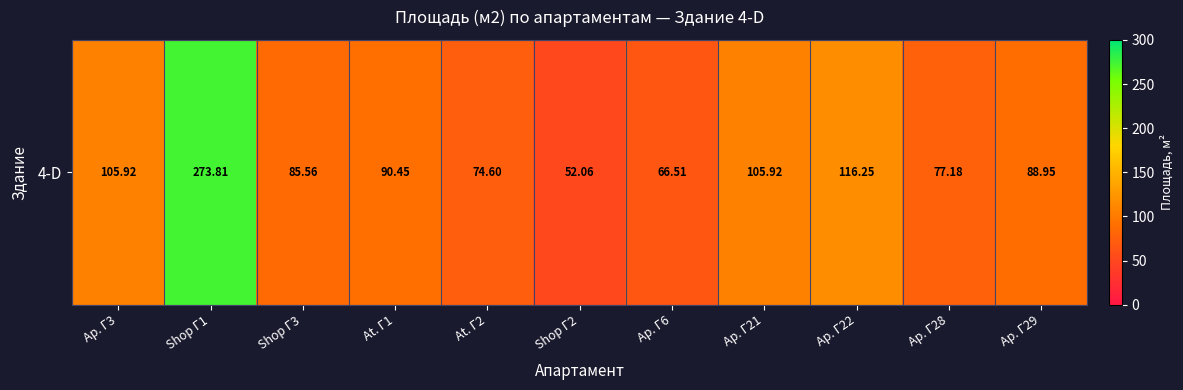

True or false: the data shows 105.9 at Ap. Г3.

True